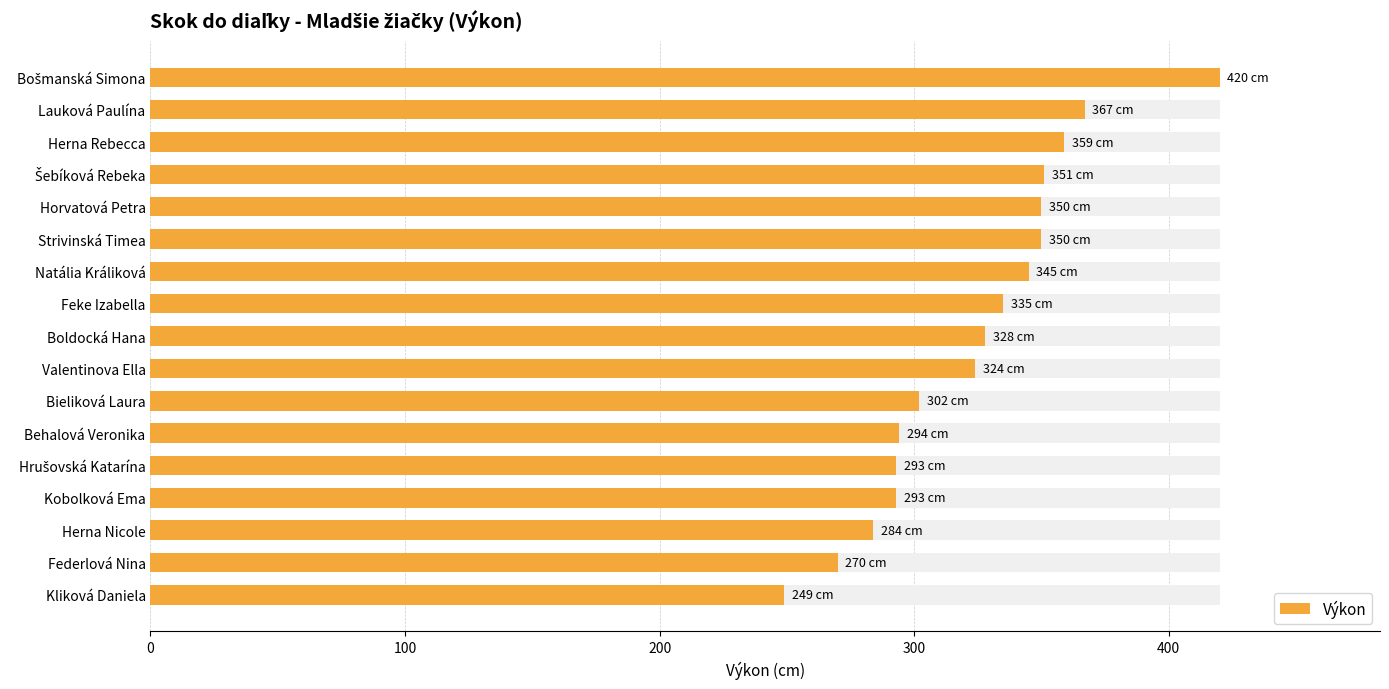

How many values exceed 328?

8